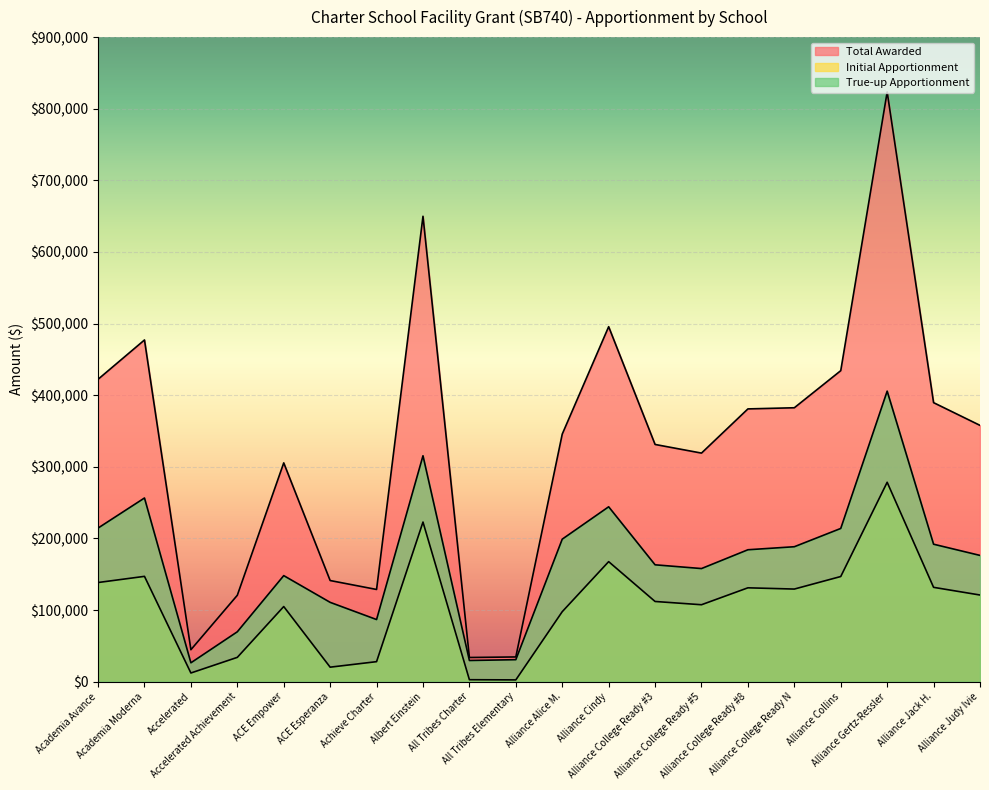

True or false: Total Awarded and True-up Apportionment intersect in this chart.

False